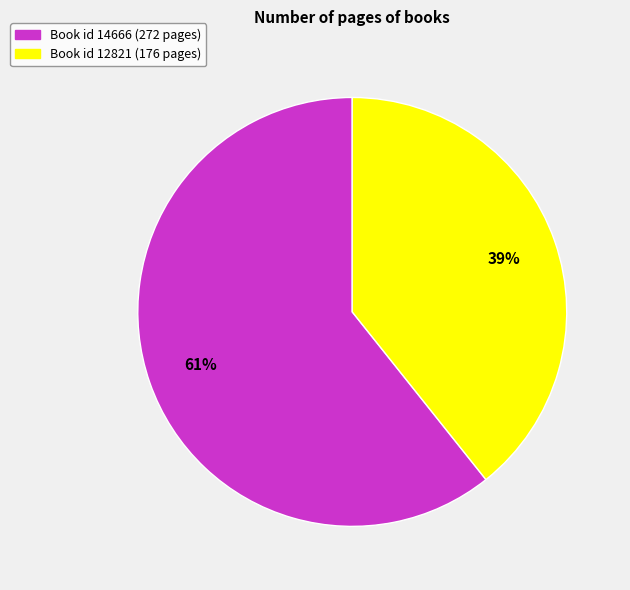

Is there any slice that represents more than half of the pie?

Yes